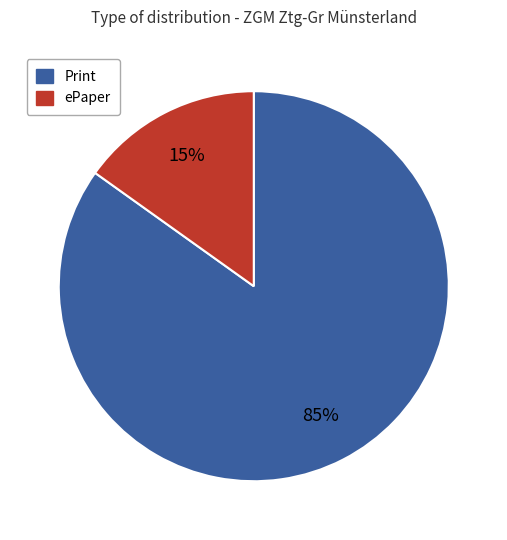

Is there a majority slice in this chart?

Yes